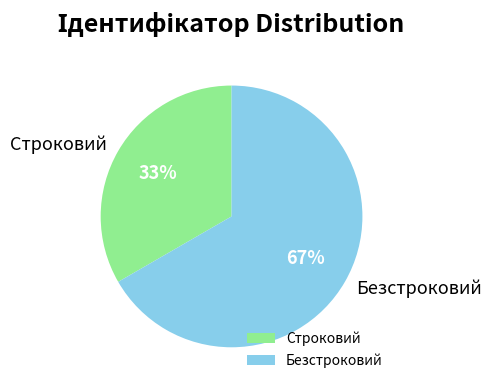

Count the number of slices in the pie.

2